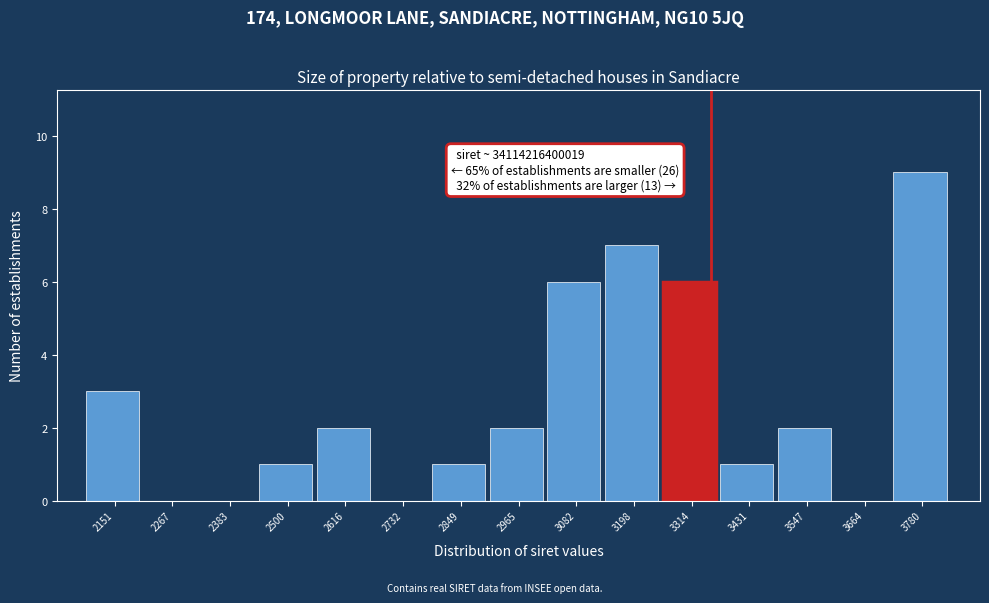

Reading left to right, list all the values displayed in this chart.

2151=3	2267=0	2383=0	2500=1	2616=2	2732=0	2849=1	2965=2	3082=6	3198=7	3314=6	3431=1	3547=2	3664=0	3780=9